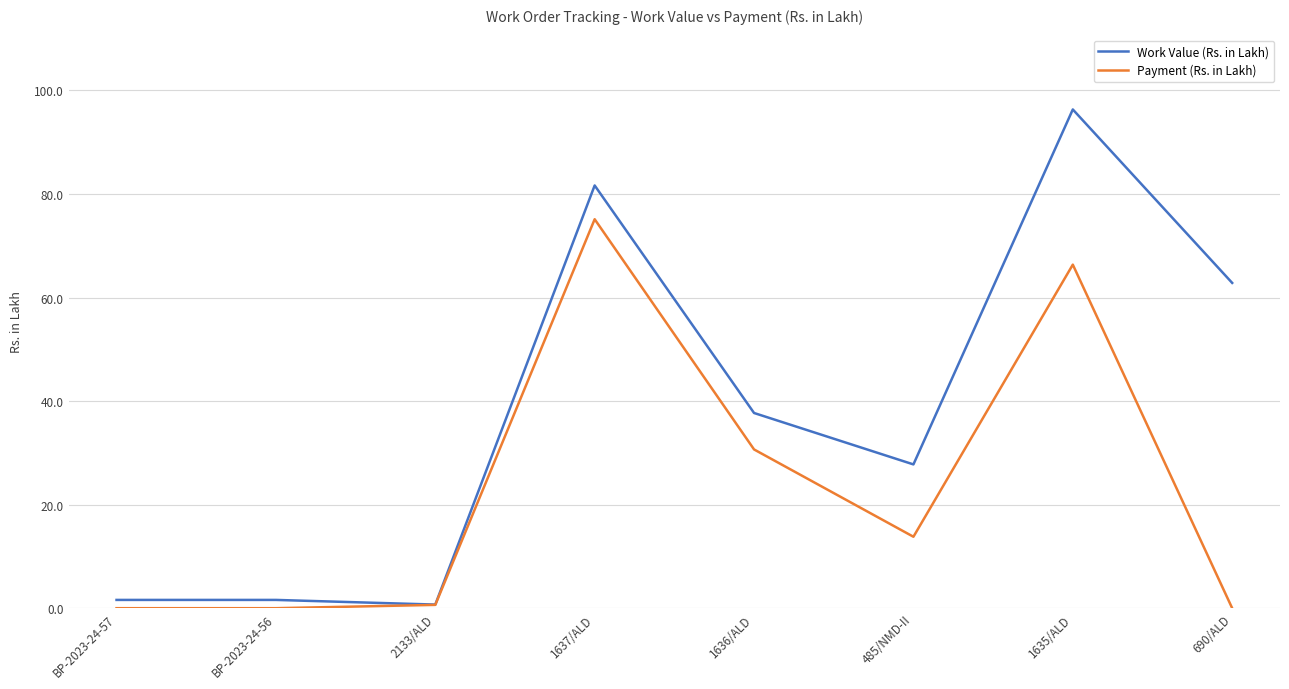

Rank the series by their maximum value, from lowest to highest.

Payment (Rs. in Lakh), Work Value (Rs. in Lakh)